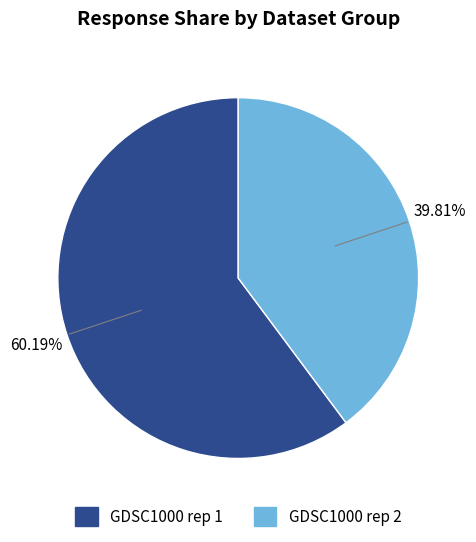

Does any single category account for the majority?

Yes